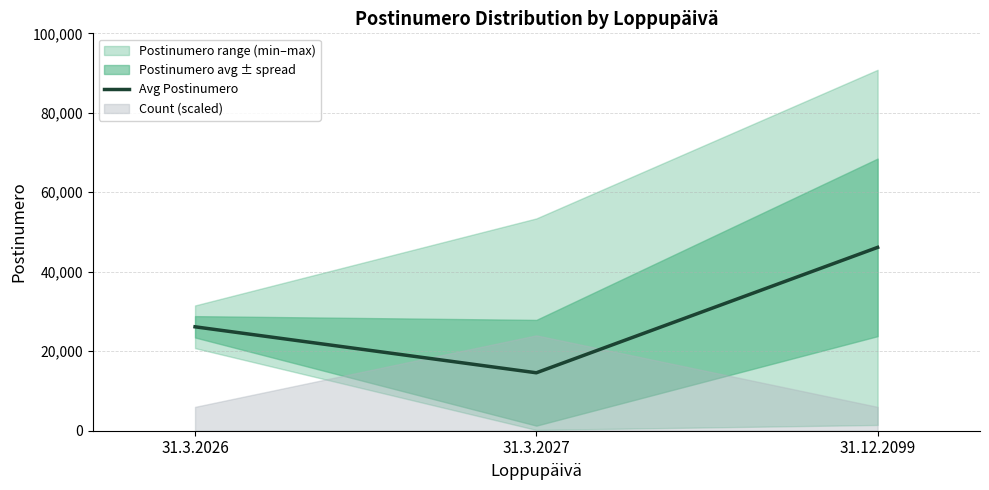

Is it true that the value at 31.12.2099 is 46135?

True